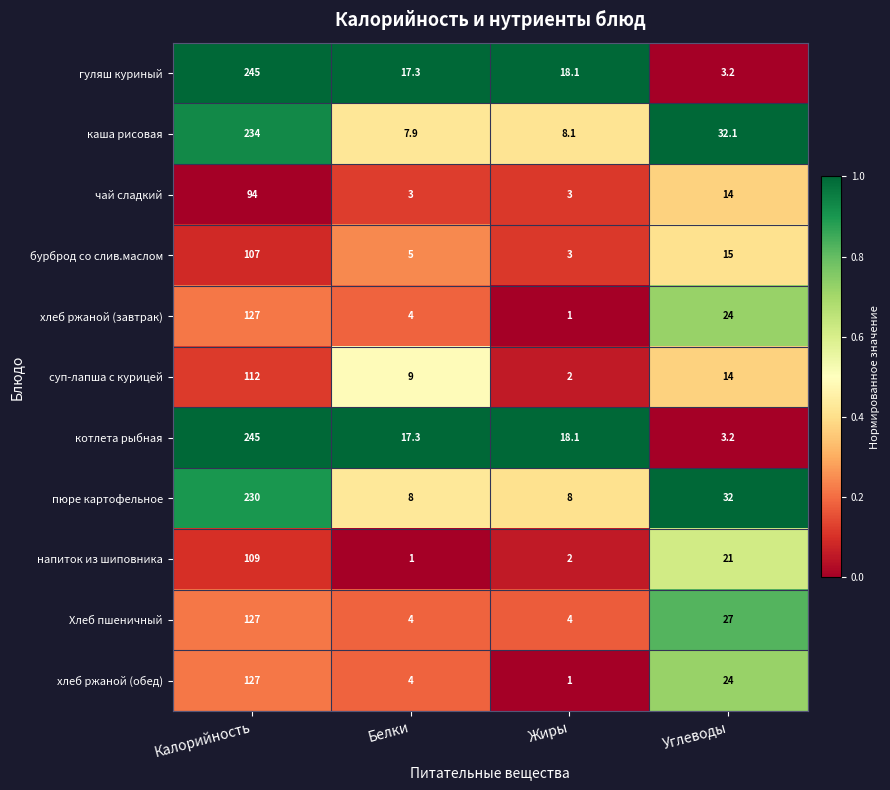

What is the difference between the maximum and minimum values in the хлеб ржаной (обед) series?

126.0